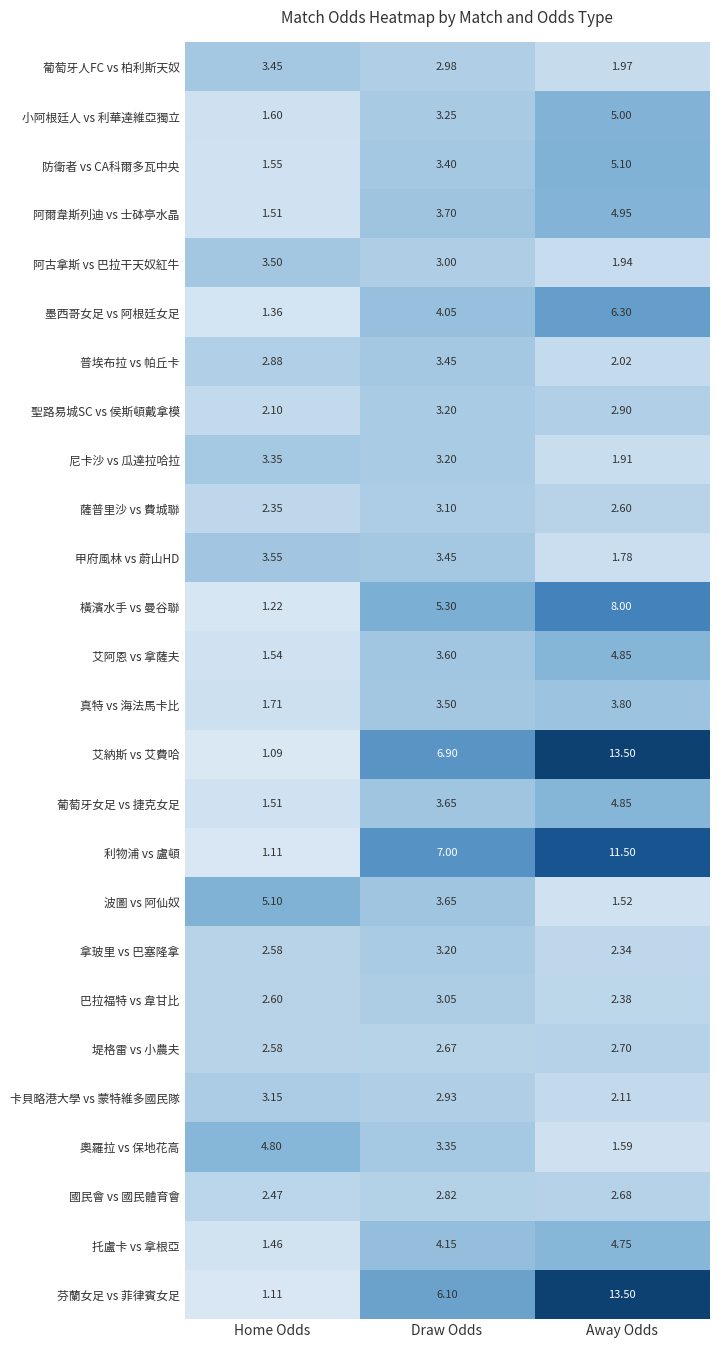

What is the greatest value displayed?

13.5